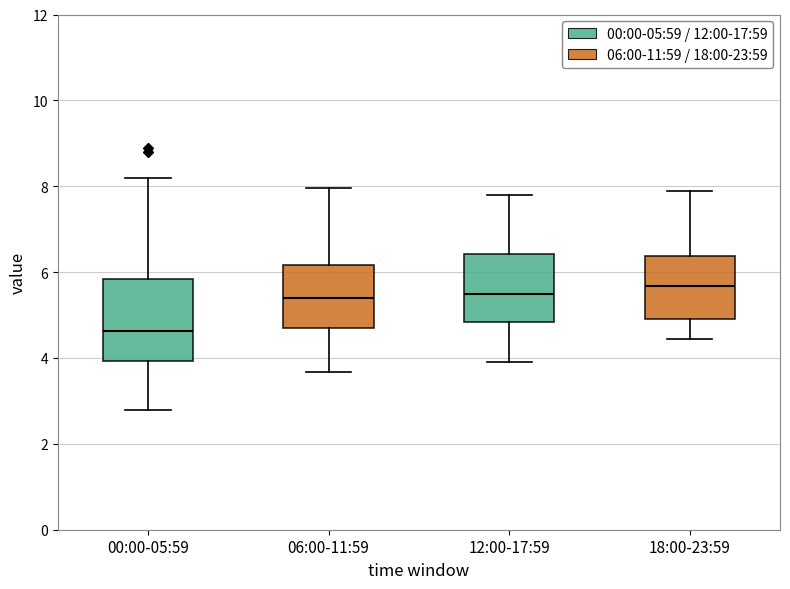

Reading left to right, transcribe this box plot: for each box, give where its median line is, the range the box spans, and where its two whiskers end, as read against the y-axis. The values are not printed on the chart, so give them approximately, as read against the axis.

00:00-05:59: median 4.6, box 4.0 to 5.8, whiskers 2.8 to 8.2
06:00-11:59: median 5.4, box 4.8 to 6.2, whiskers 3.6 to 8.0
12:00-17:59: median 5.4, box 4.8 to 6.4, whiskers 4.0 to 7.8
18:00-23:59: median 5.6, box 4.8 to 6.4, whiskers 4.4 to 7.8